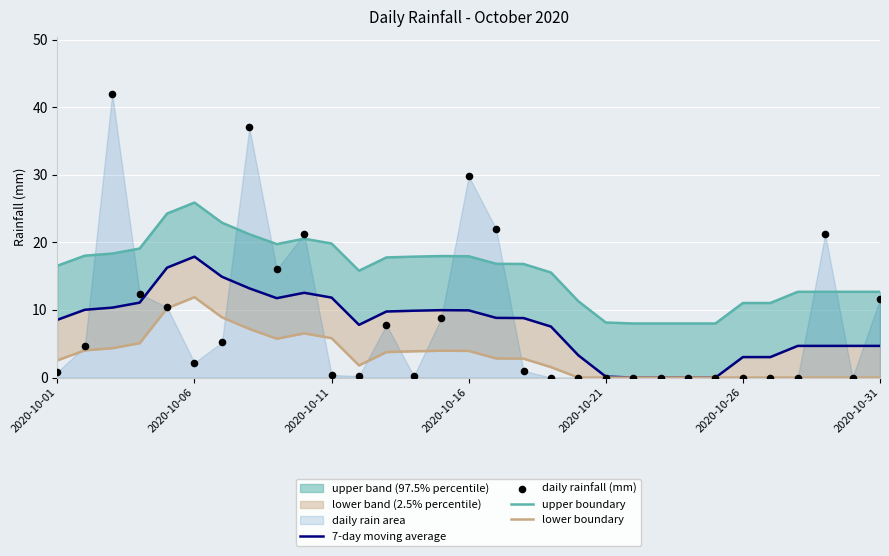

Which series contains the lowest Y value?

7-day moving average